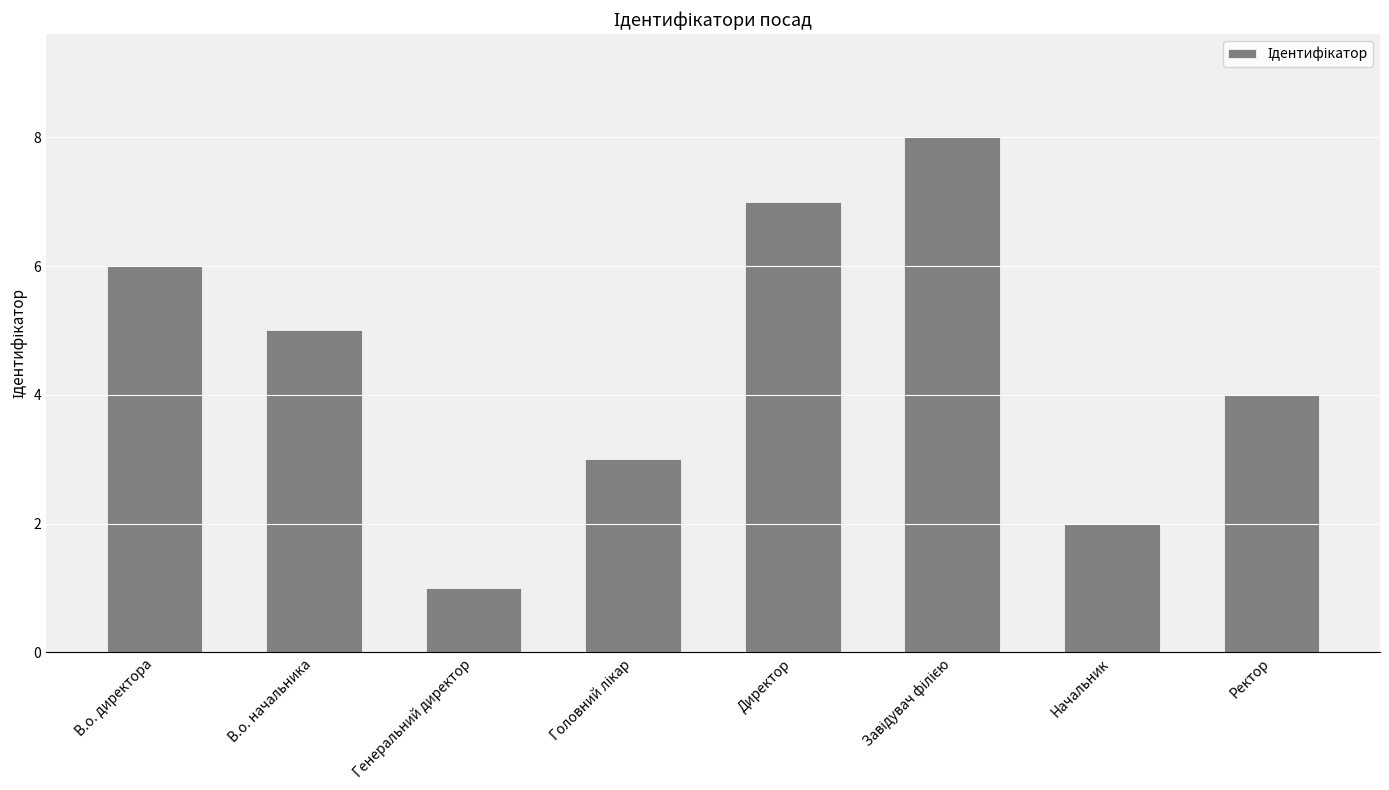

True or false: the data shows 1 at Генеральний директор.

True